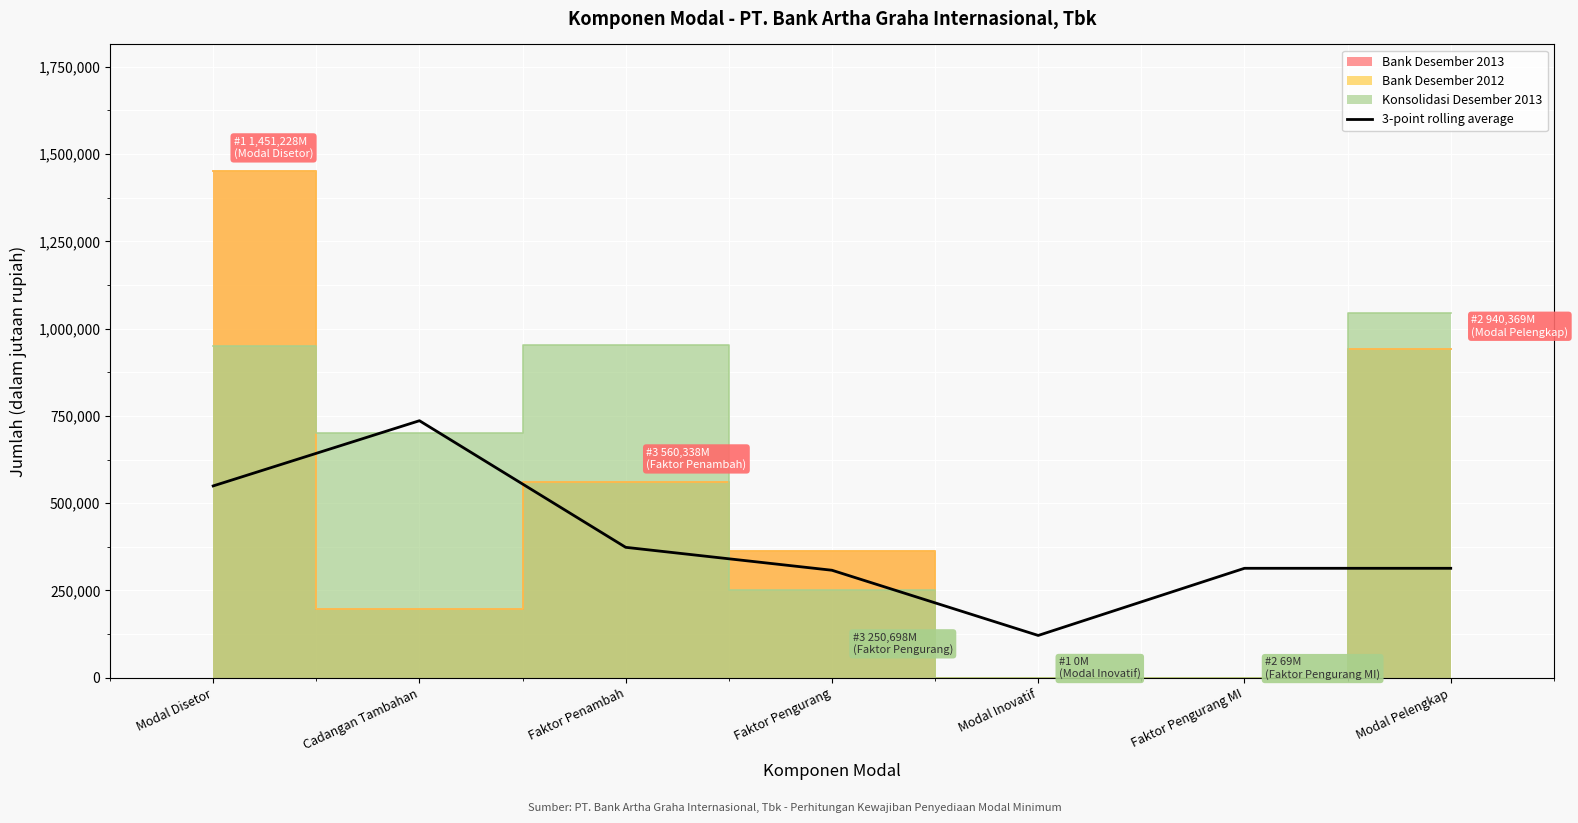

How many interior local valleys (lower than both neighbors) does the data have?

1